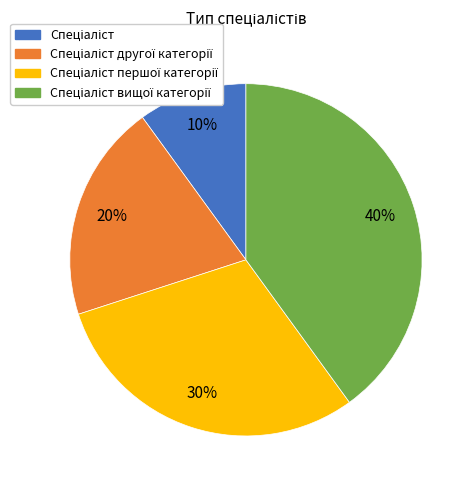

To the nearest percent, what is the average slice percentage?

25%